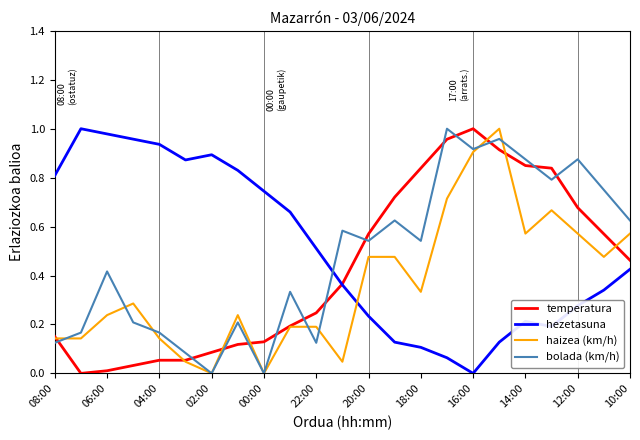

Rank the series by their average value, from highest to lowest.

hezetasuna, bolada (km/h), temperatura, haizea (km/h)